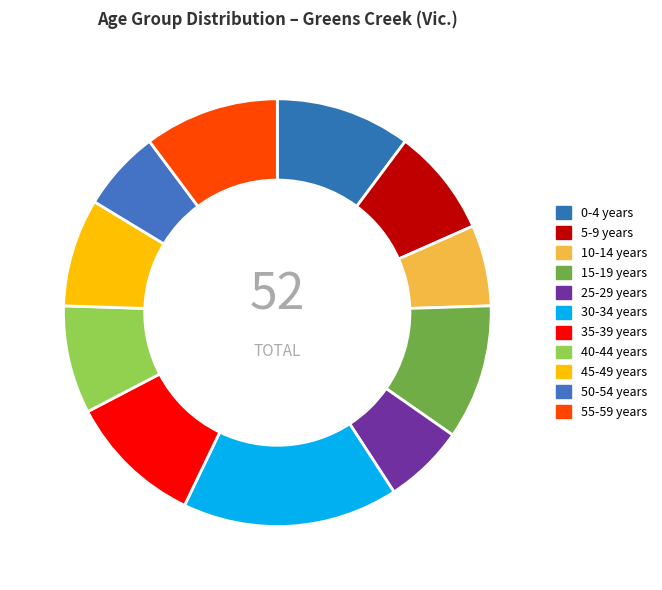

What is the change in value from 30-34 years to 35-39 years?

-3